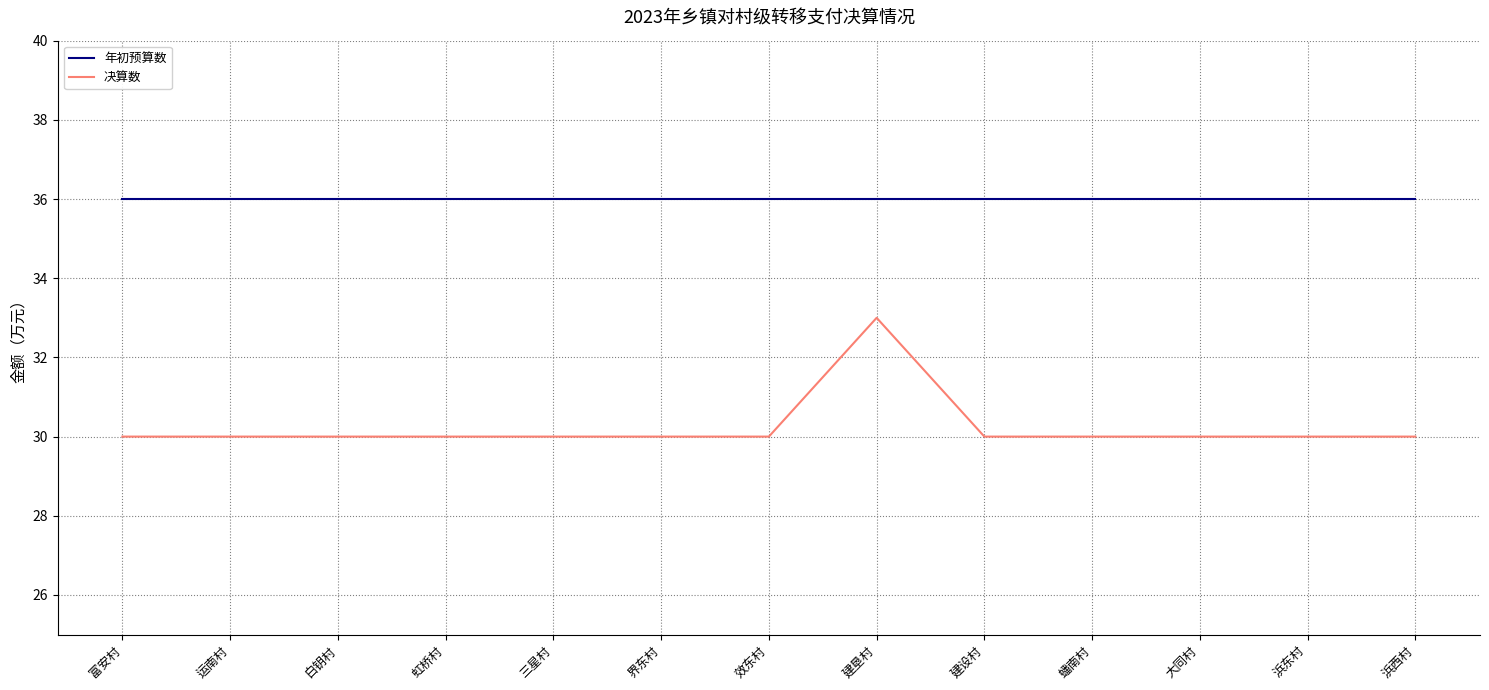

How many lines are shown in the chart?

2